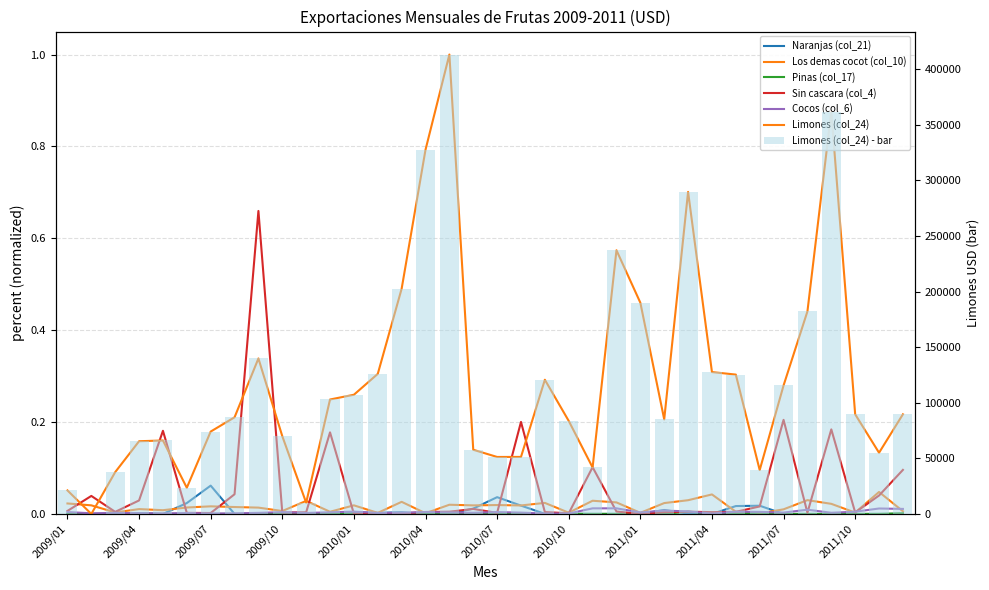

True or false: Limones (col_24) has a value of 0.6 at 2010/12.

True